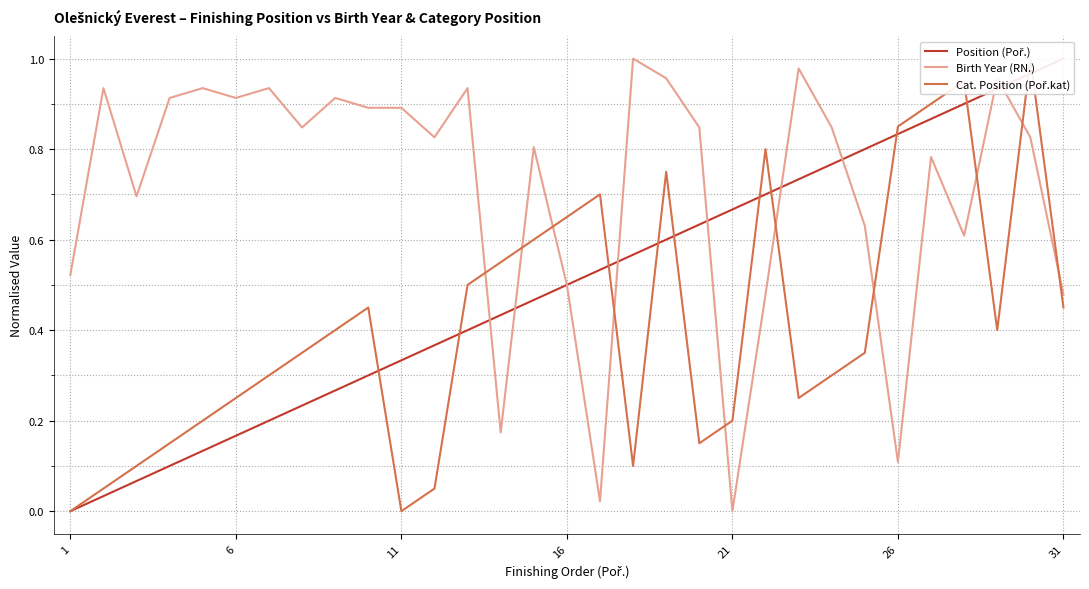

How many lines are shown in the chart?

3